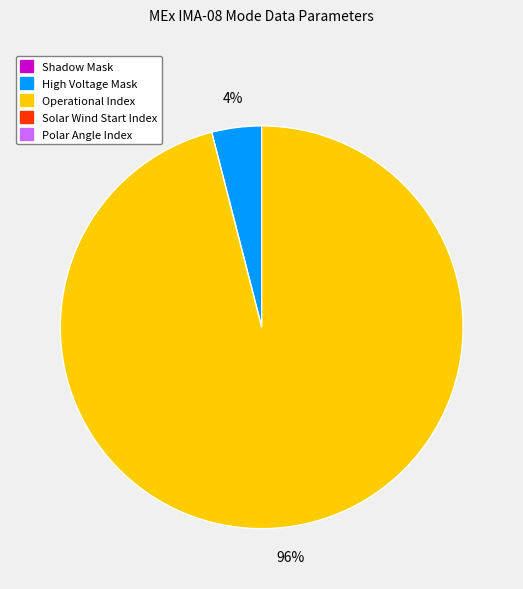

Does any single category account for the majority?

Yes